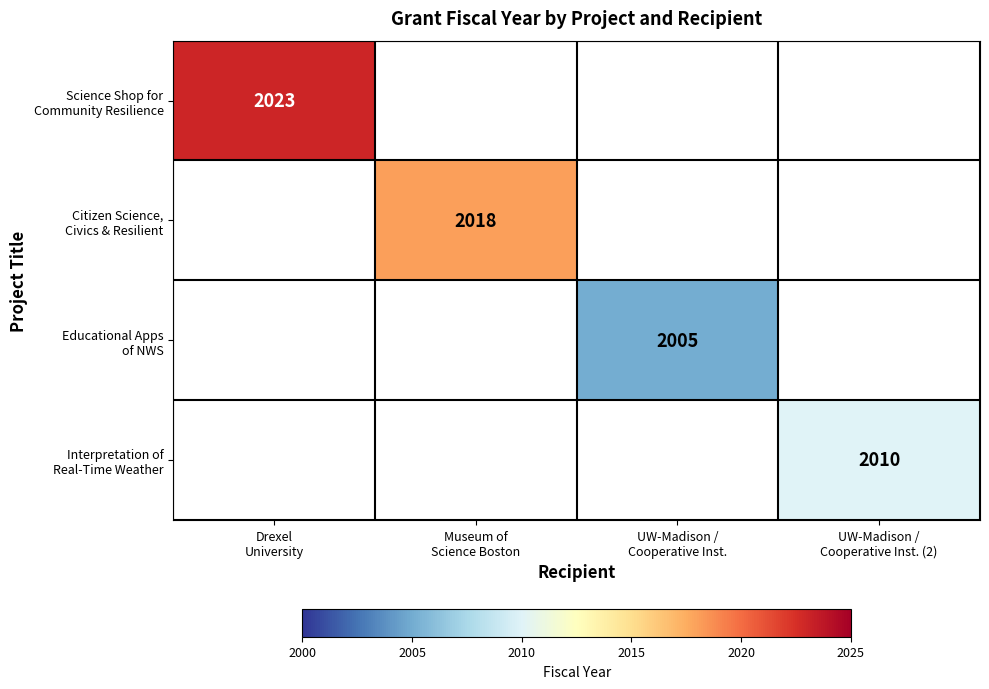

Which label corresponds to the largest value in the chart?

Drexel
University